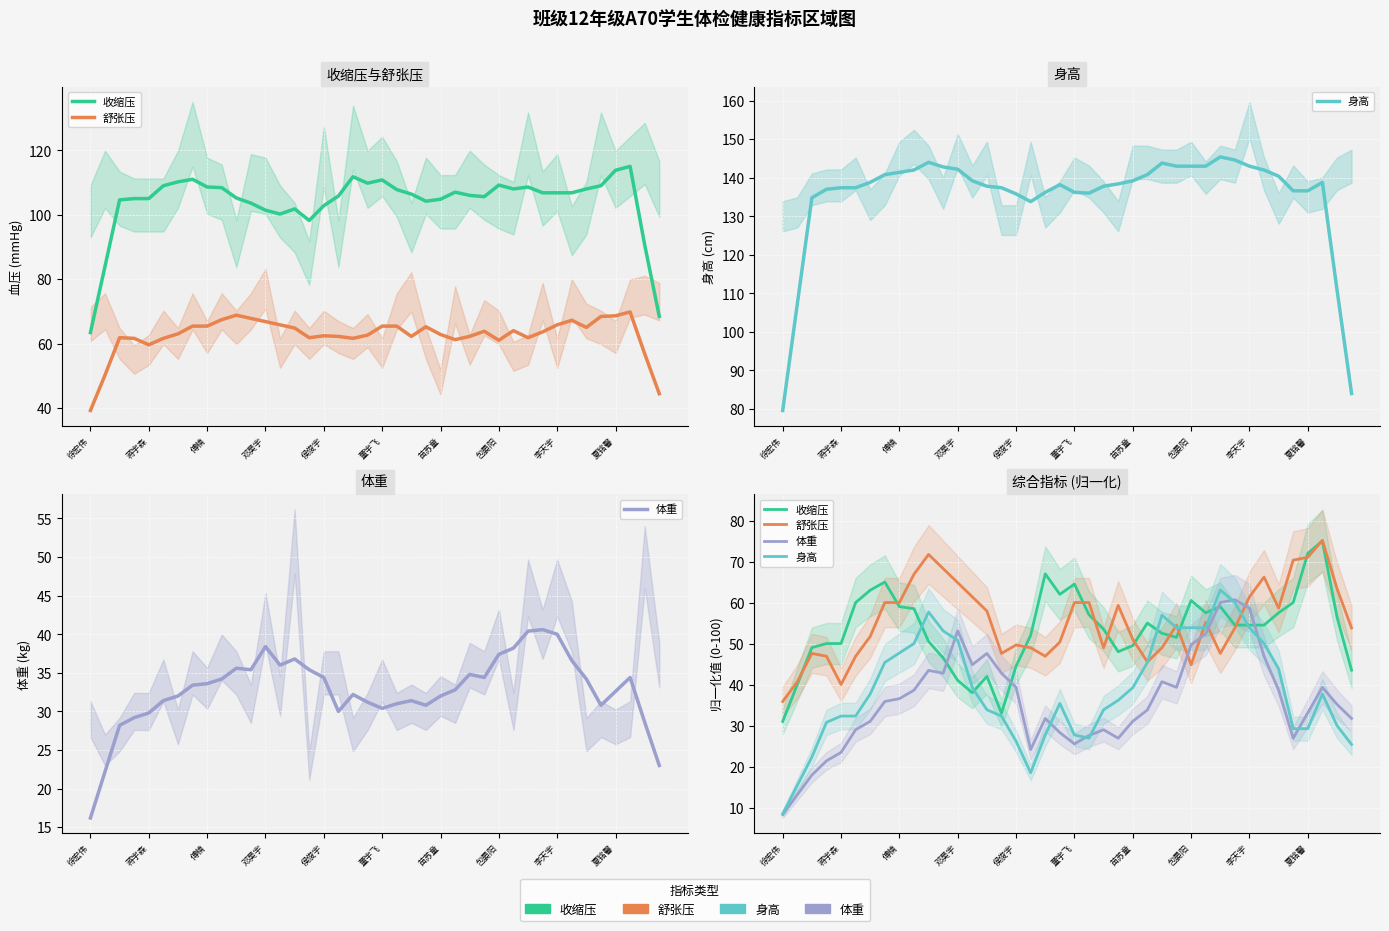

After their last crossing, which series has the higher values: 收缩压 or 体重?

收缩压